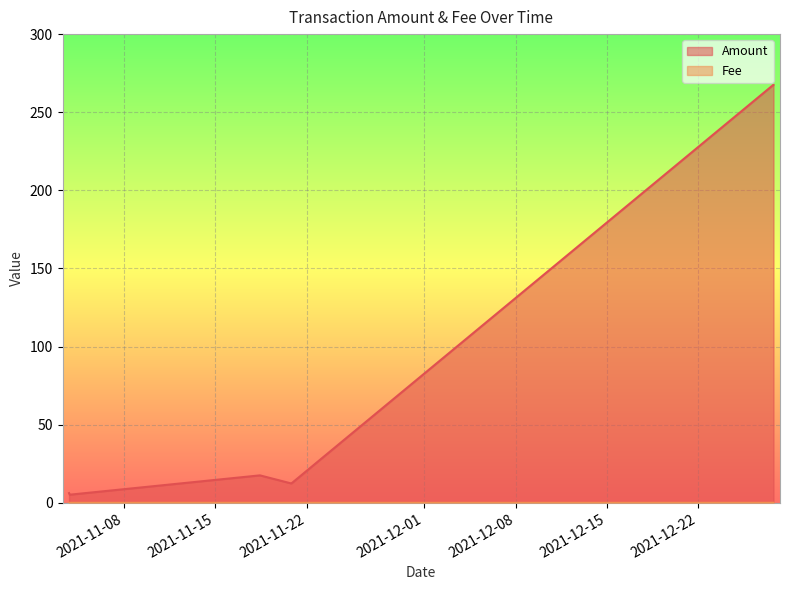

How many lines are shown in the chart?

2